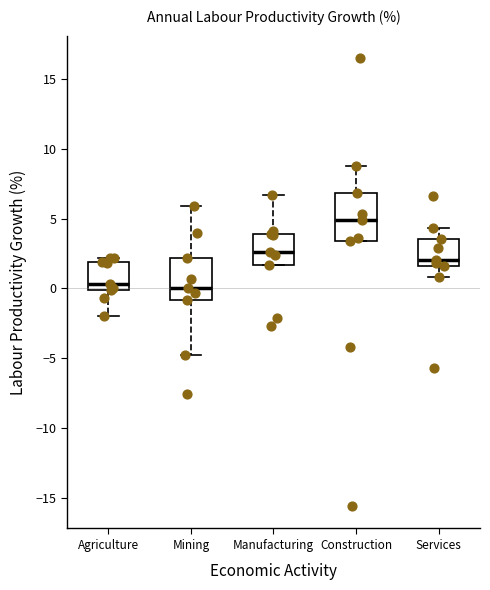

Reading left to right, transcribe this box plot: for each box, give where its median line is, the range the box spans, and where its two whiskers end, as read against the y-axis. The values are not printed on the chart, so give them approximately, as read against the axis.

Agriculture: median 0.5, box 0.0 to 2.0, whiskers -2.0 to 2.0 (just above the box's upper edge)
Mining: median 0.0, box -1.0 to 2.0, whiskers -5.0 to 6.0
Manufacturing: median 2.5, box 1.5 to 4.0, whiskers 1.5 to 6.5
Construction: median 5.0, box 3.5 to 7.0, whiskers 3.5 to 9.0
Services: median 2.0, box 1.5 to 3.5, whiskers 1.0 to 4.5